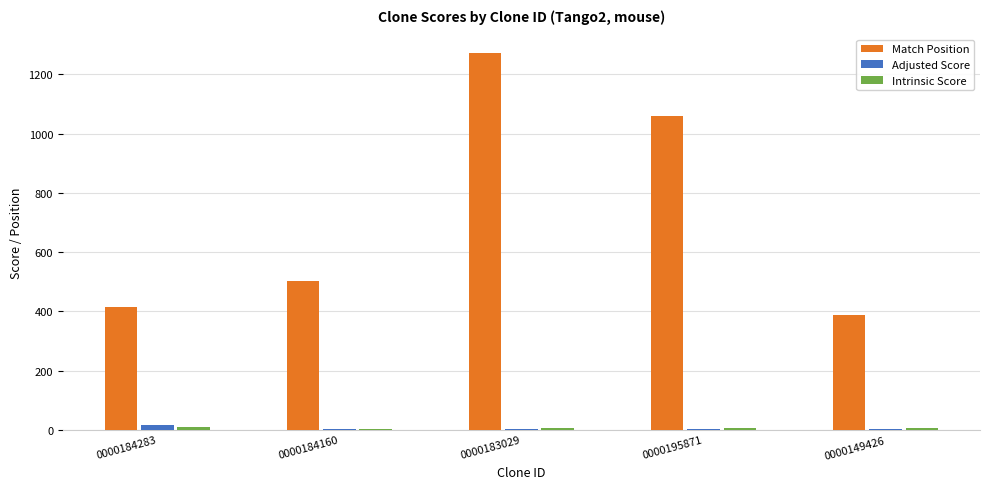

At which category is the sum across all series the highest?

0000183029